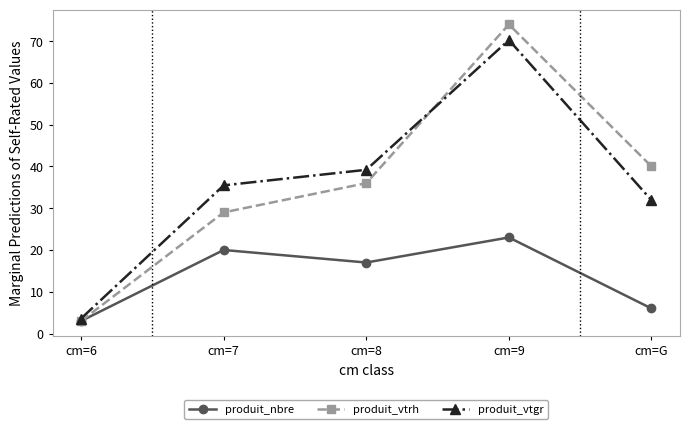

Which series ends up on top after the final intersection of produit_vtgr and produit_vtrh?

produit_vtrh